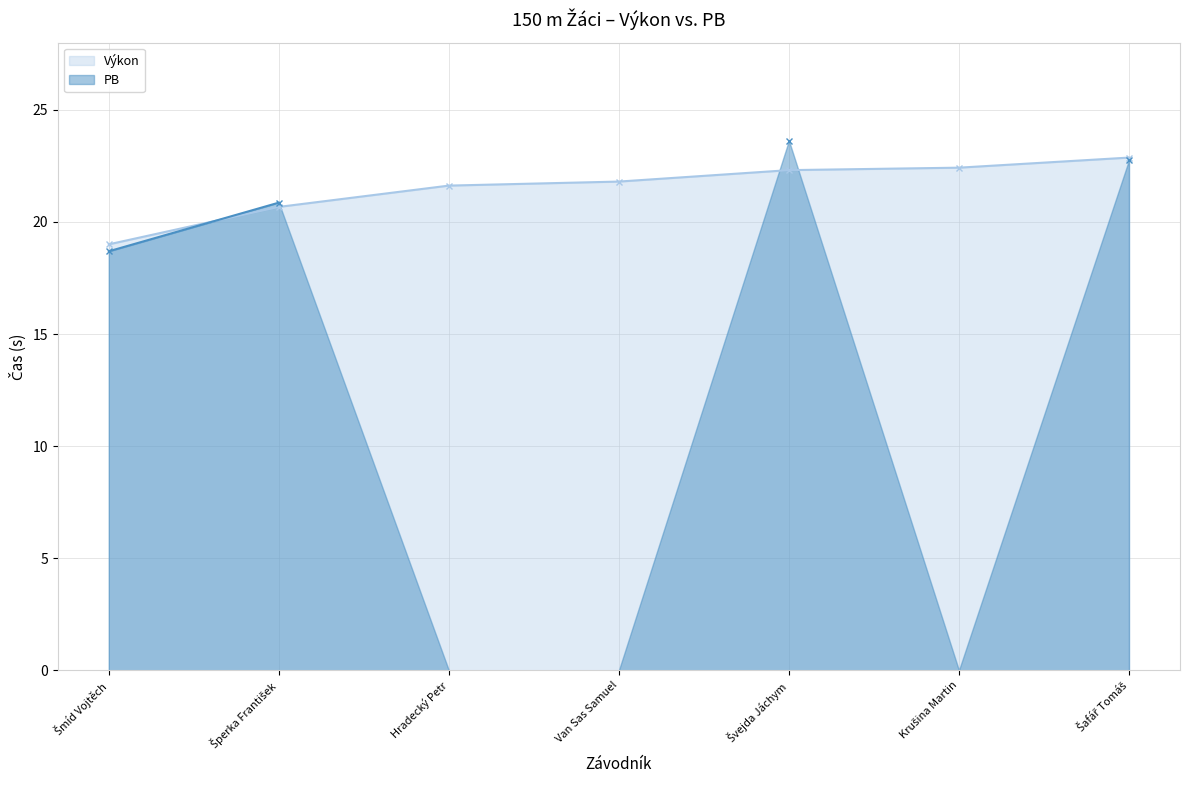

What is the label of the 1st point from the left?

Šmíd Vojtěch